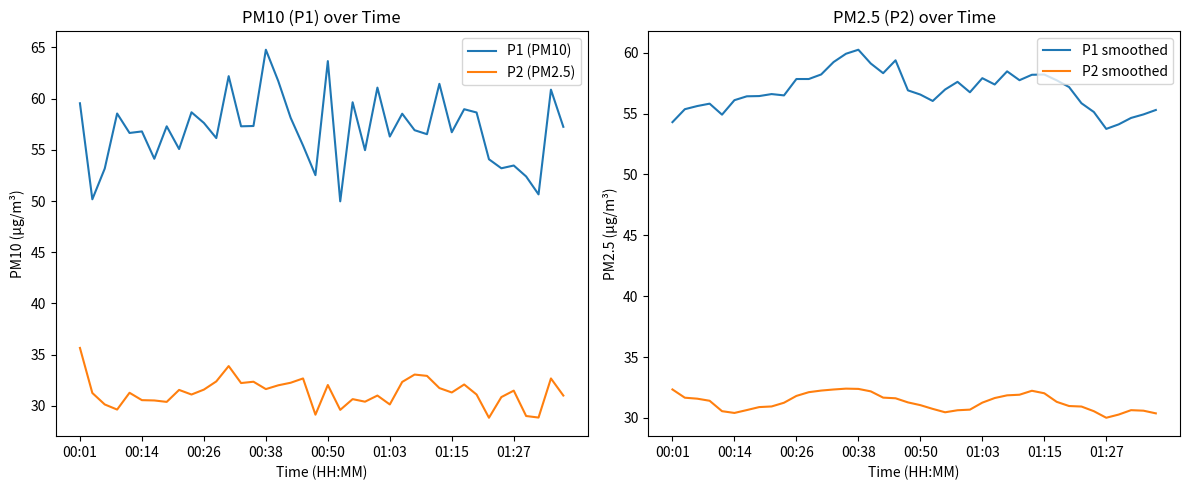

True or false: P2 (PM2.5) and P1 (PM10) cross at least once.

False